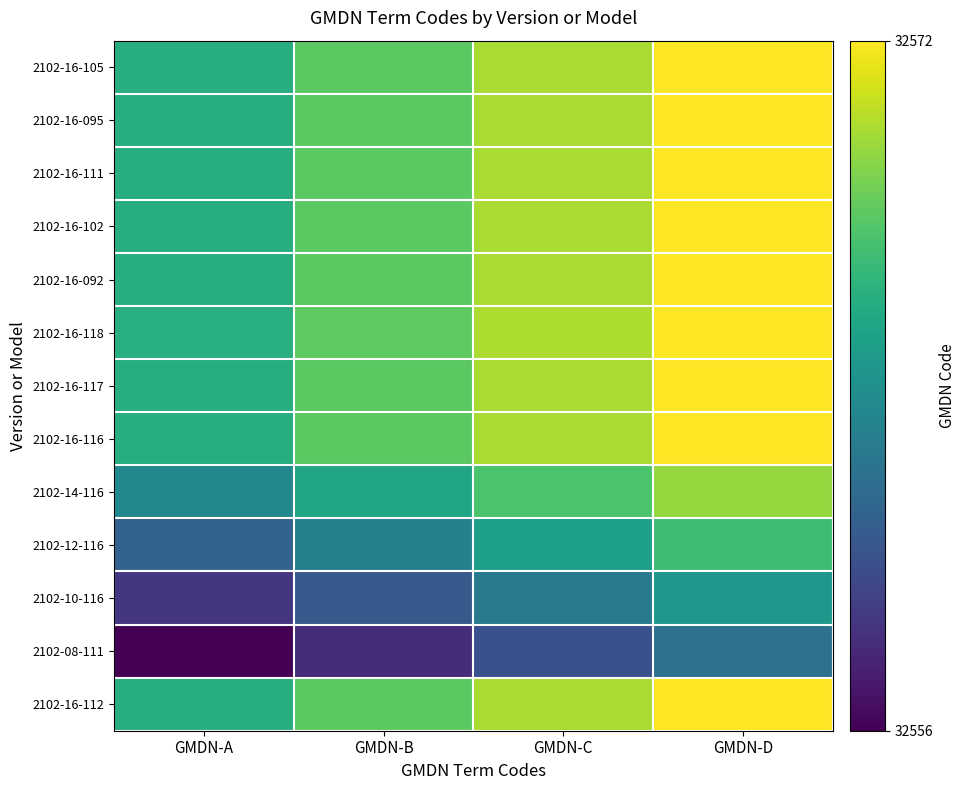

What is the smallest value displayed?

32556.0